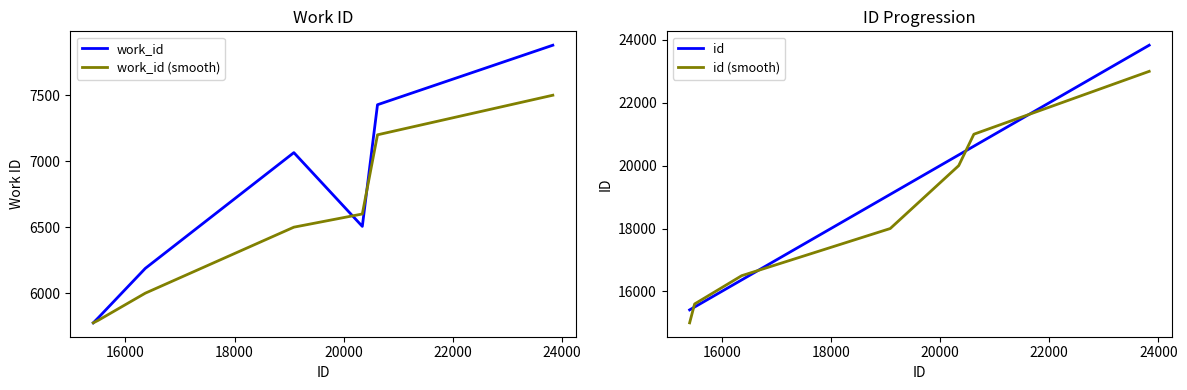

What is the value of the work_id (smooth) point at the 7th from the left?

7500